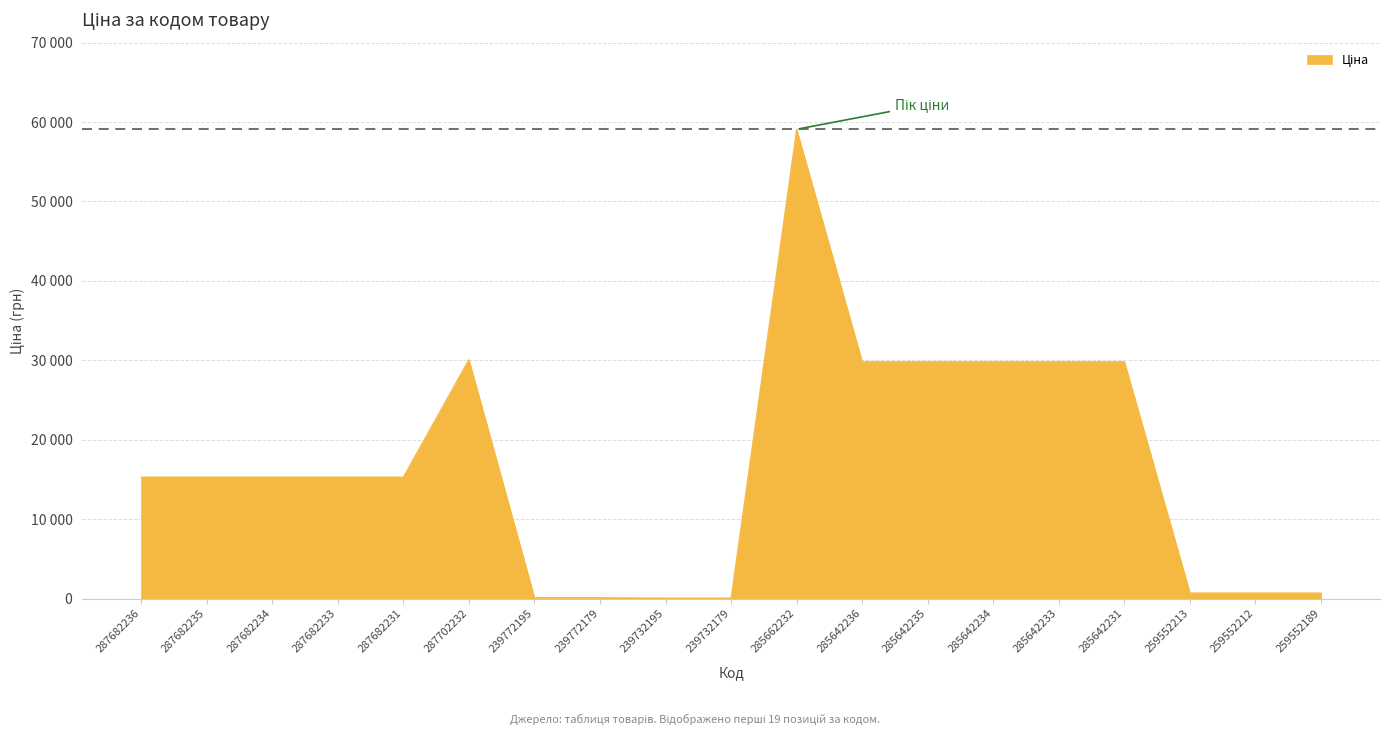

Does the chart display data point markers on the line(s)?

No